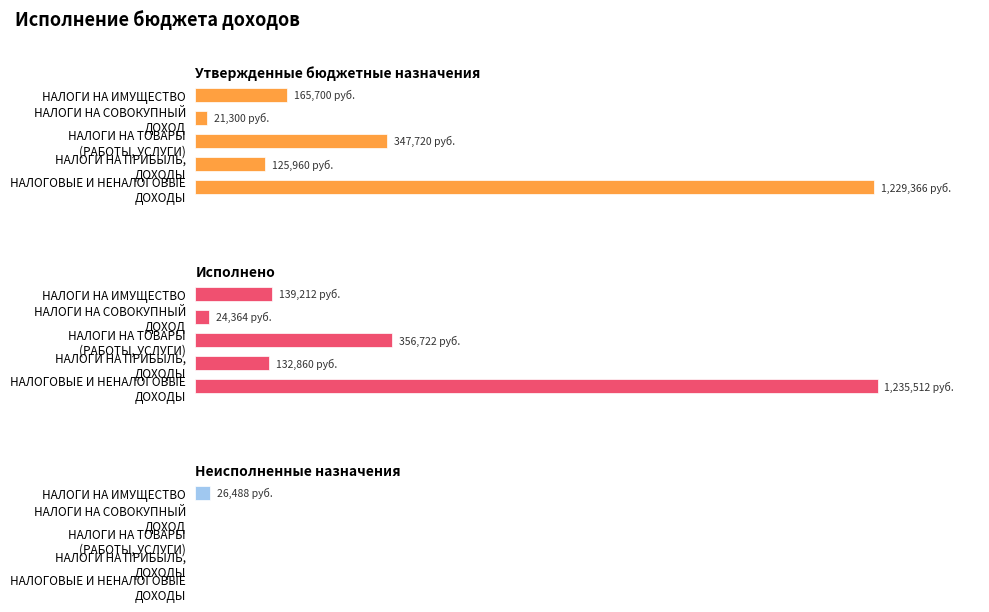

The value of Исполнено at НАЛОГИ НА ПРИБЫЛЬ, ДОХОДЫ is 232455.4. True or false?

False